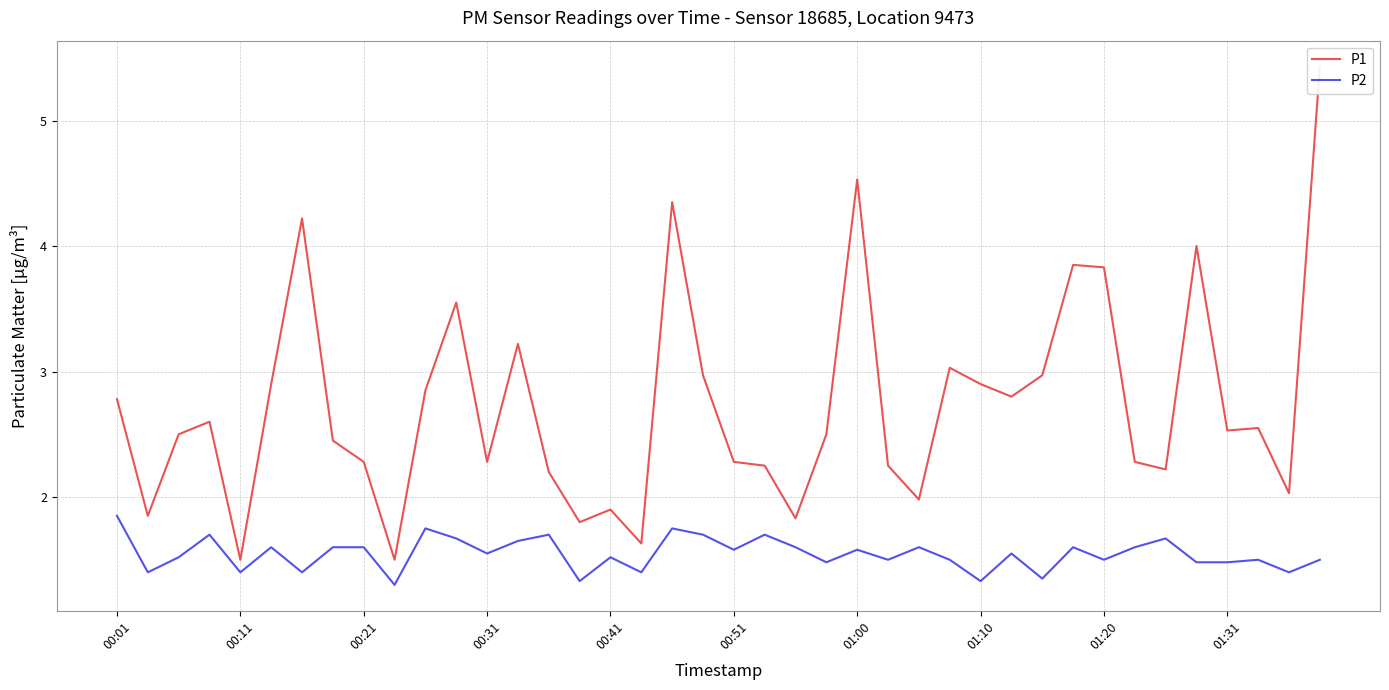

Is it true that P2 equals 1.6 at 00:31?

True